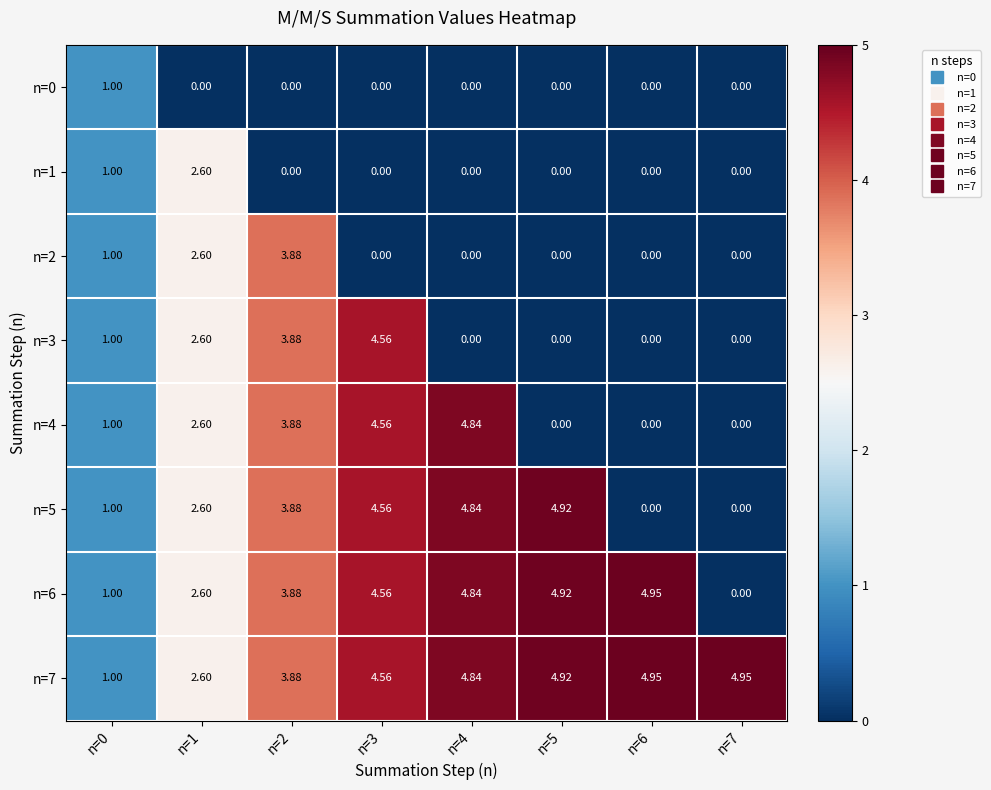

At how many categories does at least one series exceed 2?

7